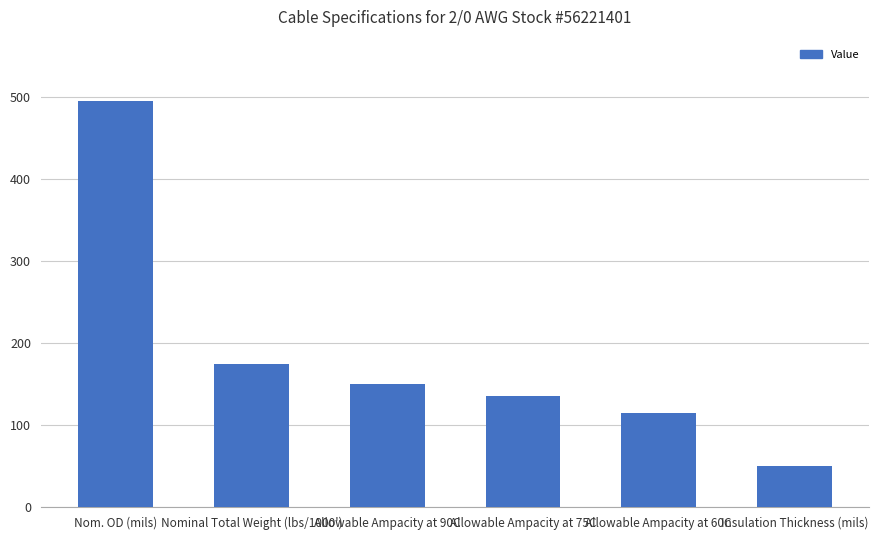

The chart shows a value of 341 at Nom. OD (mils). True or false?

False